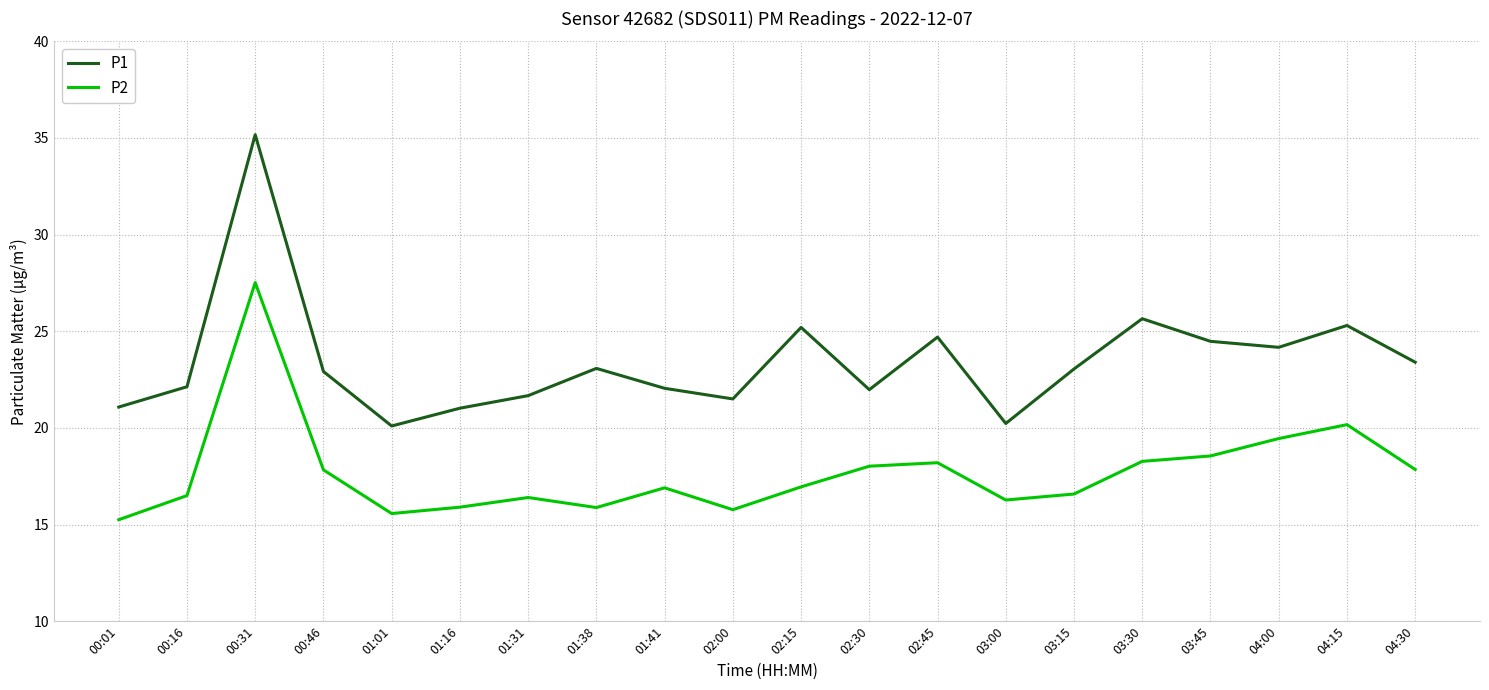

How many interior local valleys does the P1 series have?

5